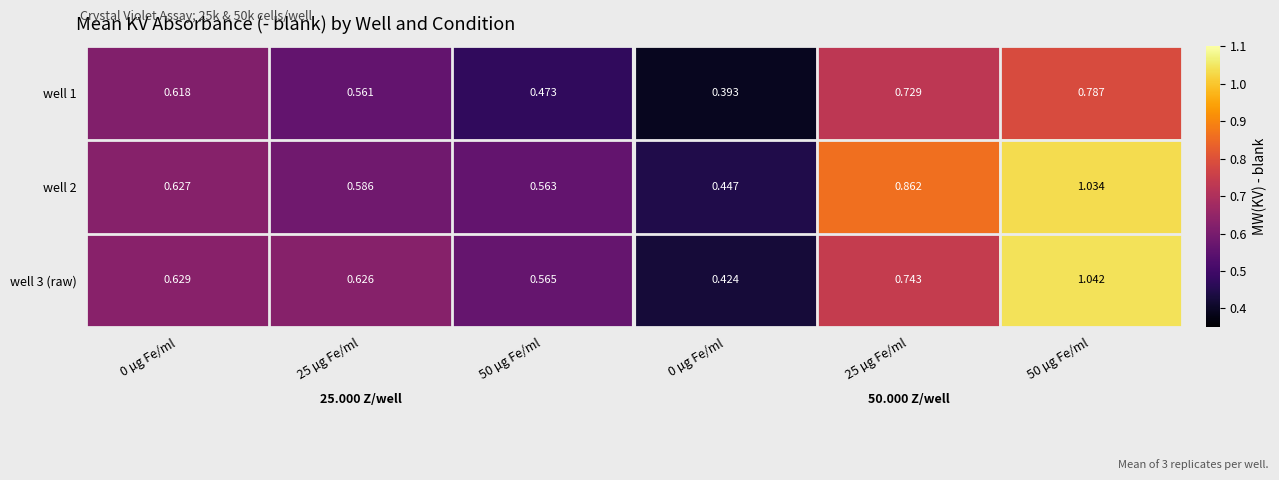

Reading left to right, what are all the values shown in this chart?

well 1: 0 µg Fe/ml=0.6	25 µg Fe/ml=0.6	50 µg Fe/ml=0.5	0 µg Fe/ml=0.4	25 µg Fe/ml=0.7	50 µg Fe/ml=0.8
well 2: 0 µg Fe/ml=0.6	25 µg Fe/ml=0.6	50 µg Fe/ml=0.6	0 µg Fe/ml=0.4	25 µg Fe/ml=0.9	50 µg Fe/ml=1.0
well 3 (raw): 0 µg Fe/ml=0.6	25 µg Fe/ml=0.6	50 µg Fe/ml=0.6	0 µg Fe/ml=0.4	25 µg Fe/ml=0.7	50 µg Fe/ml=1.0